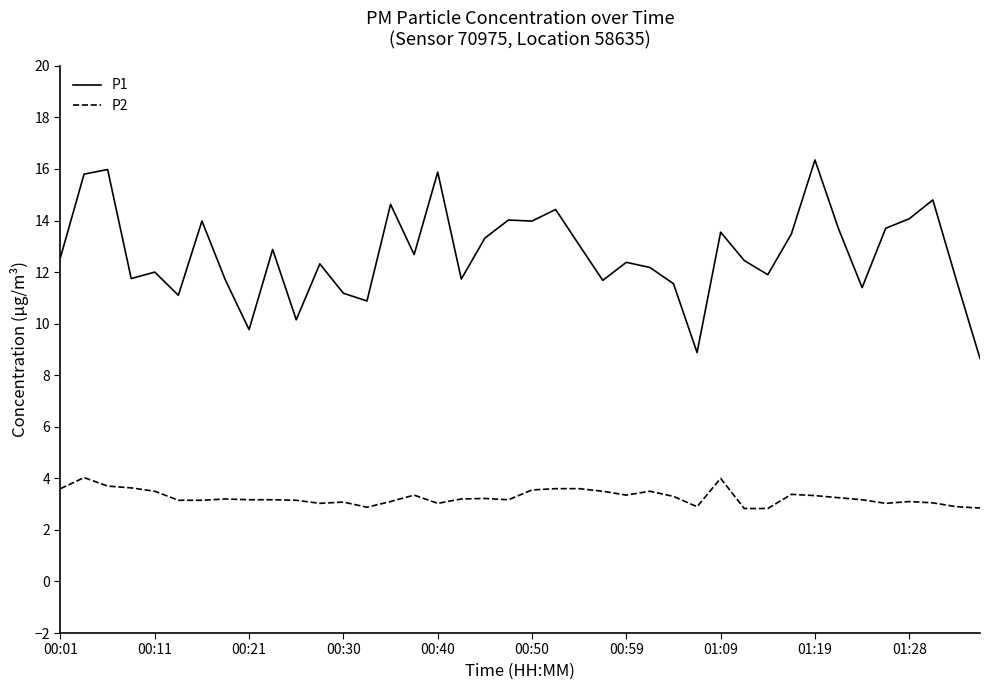

What is the difference between the maximum and minimum values in the P1 series?

7.7